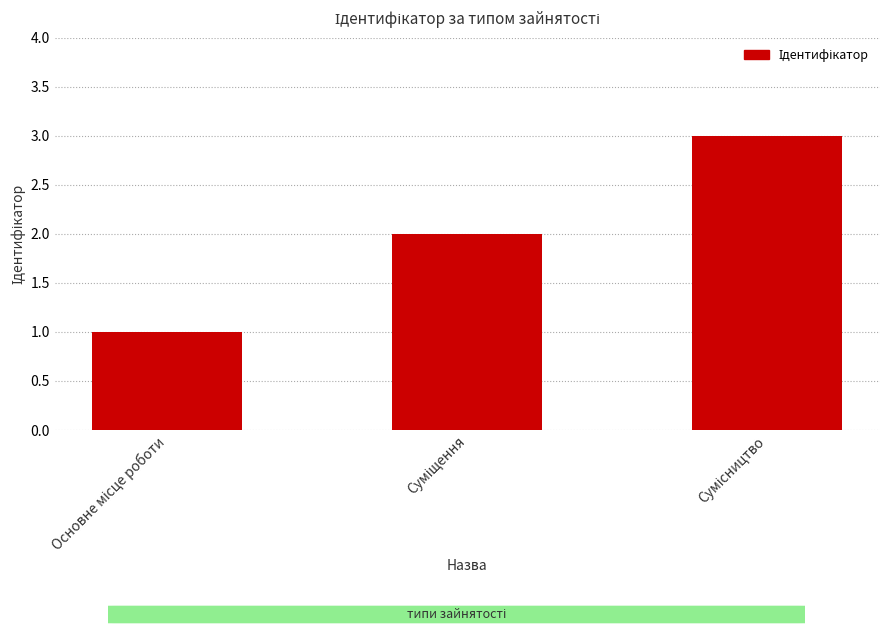

What is the greatest value displayed?

3